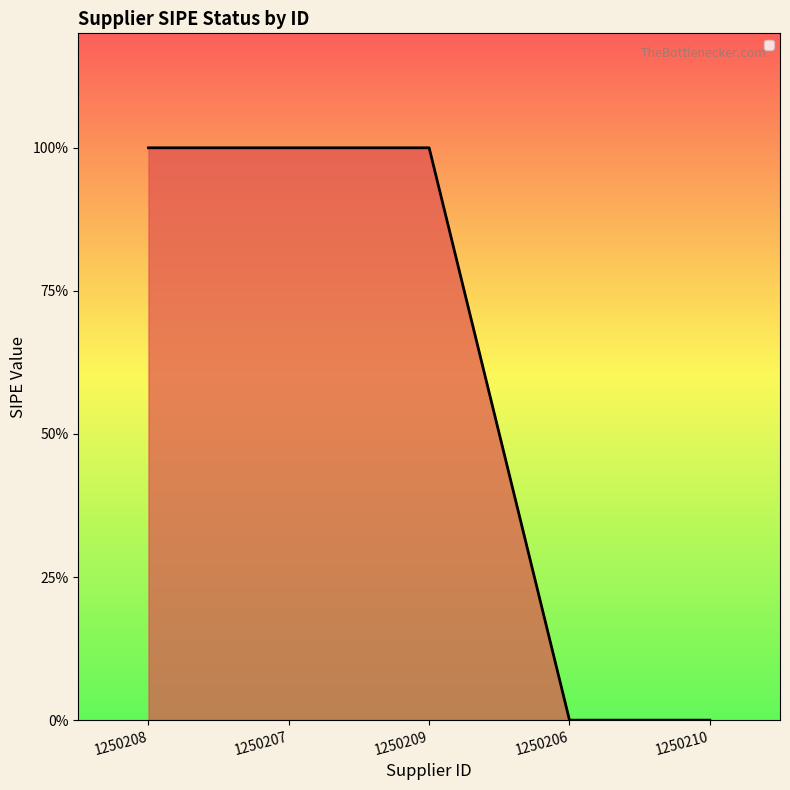

Is this an area chart (filled region under the line)?

Yes